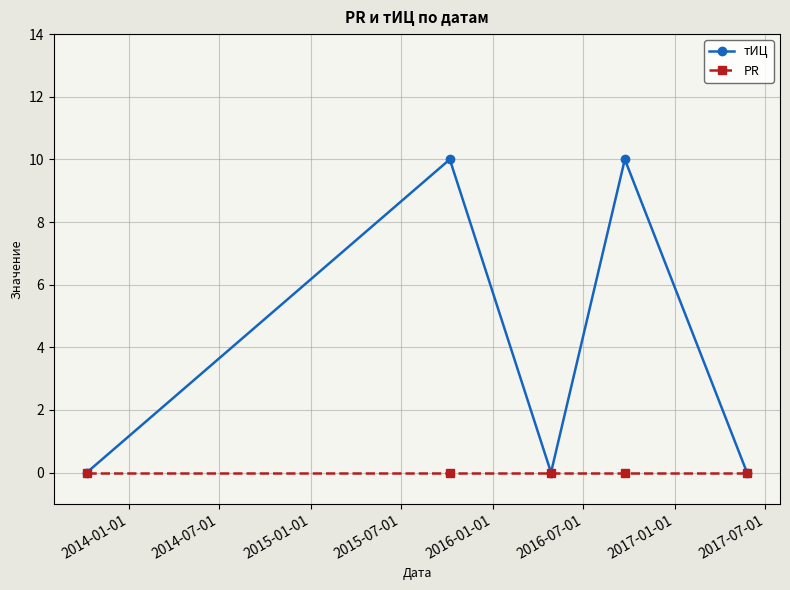

Rank the series by their average value, from highest to lowest.

тИЦ, PR